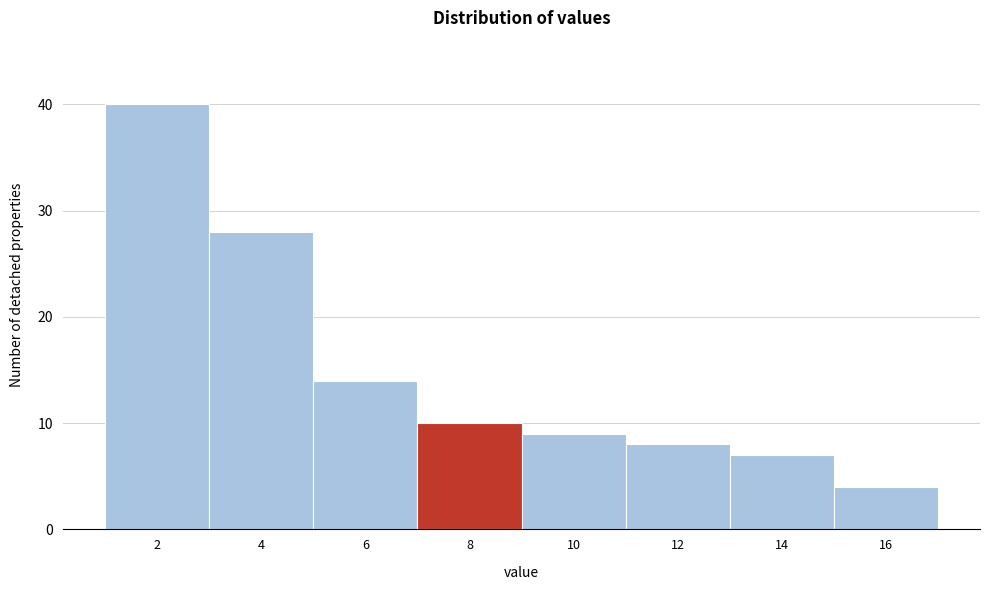

Reading left to right, transcribe all the data shown in this chart.

40	28	14	10	9	8	7	4